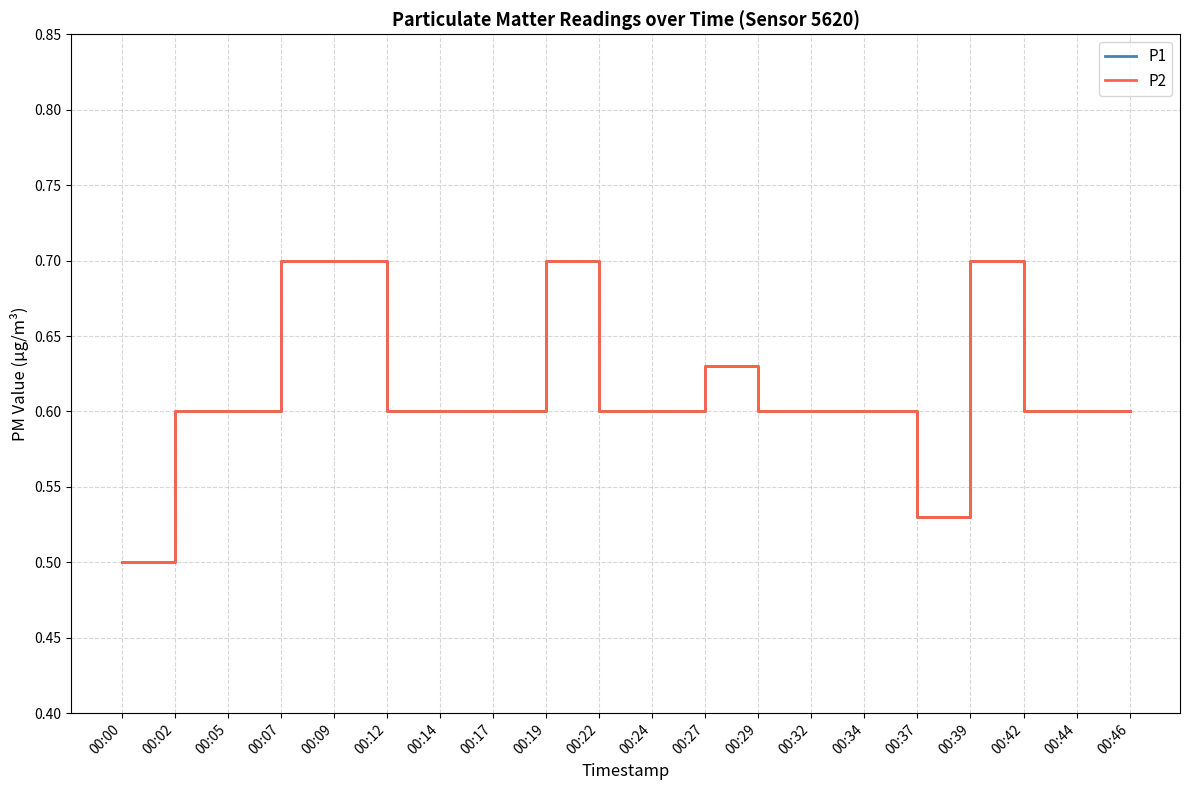

Is the value of P1 at 00:02 greater than the value of P2 at 00:05?

No